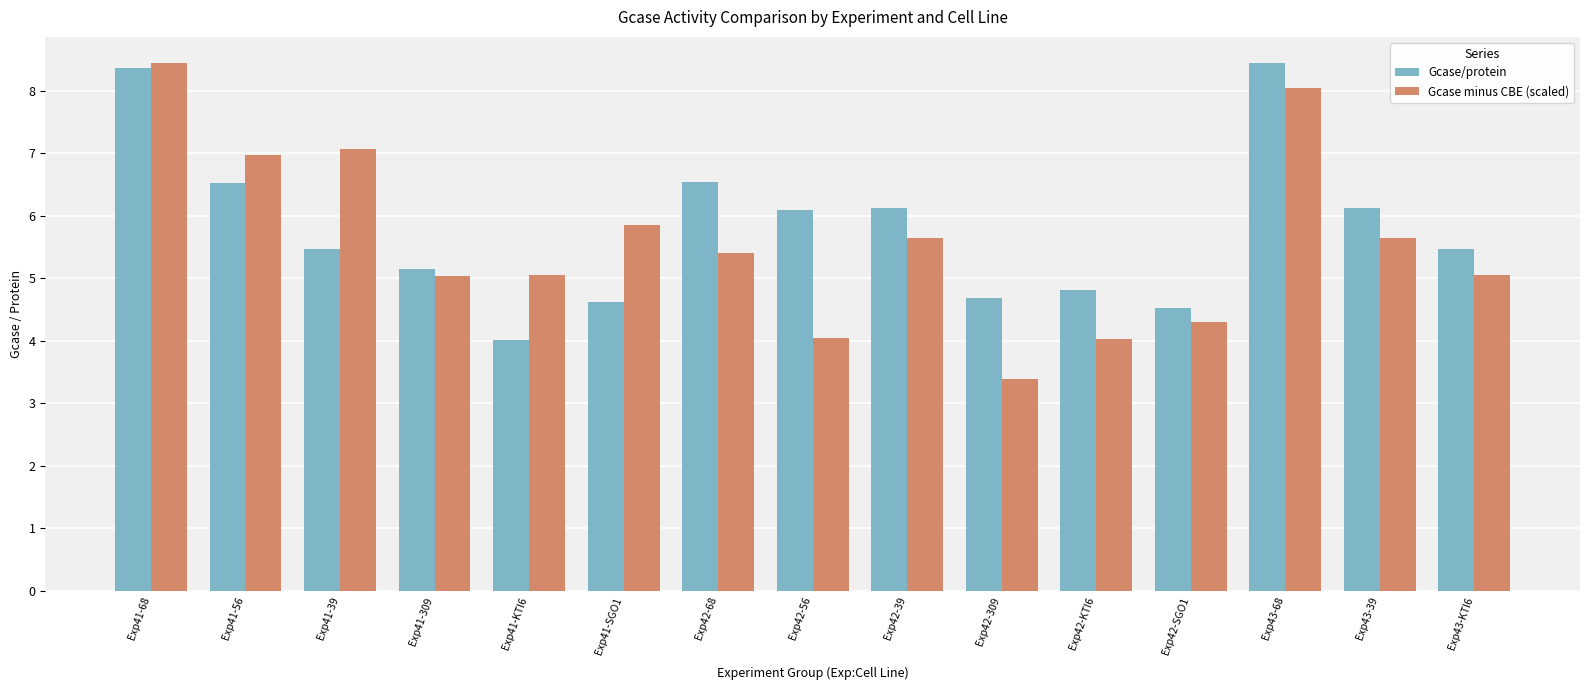

At how many categories does at least one series exceed 5?

12